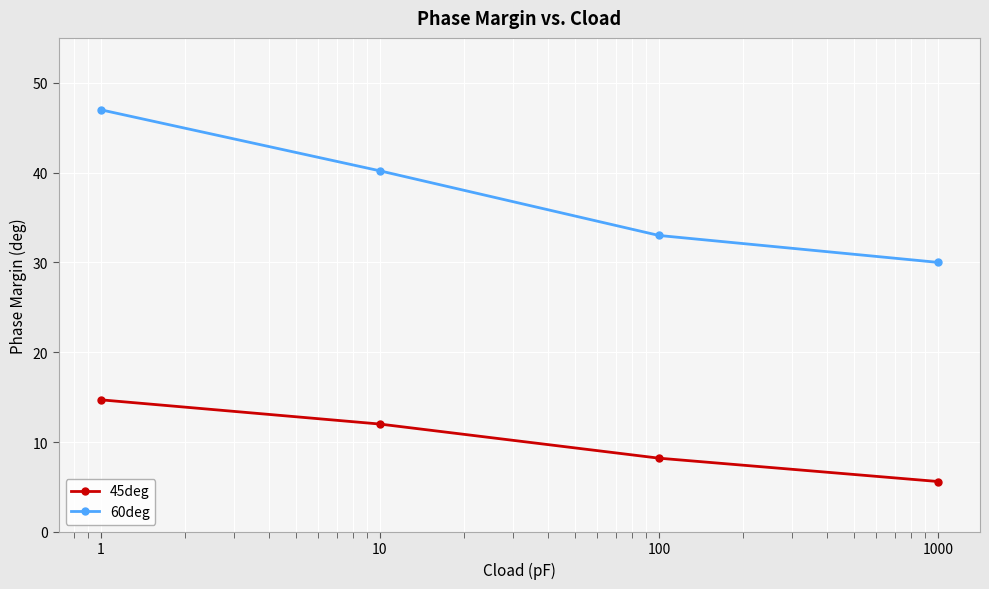

Which series has the largest total across all categories?

60deg